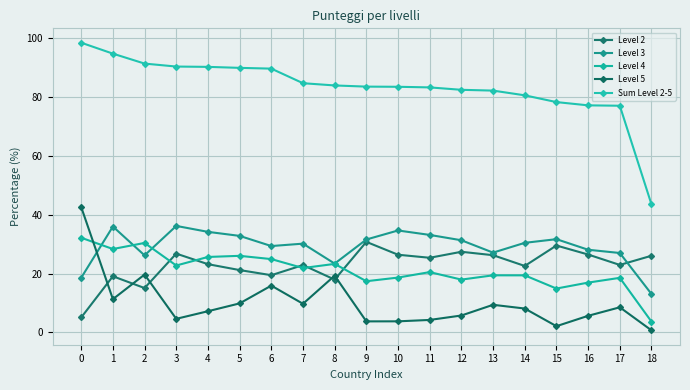

What is the value of the Level 5 point at the 1st from the left?

42.6